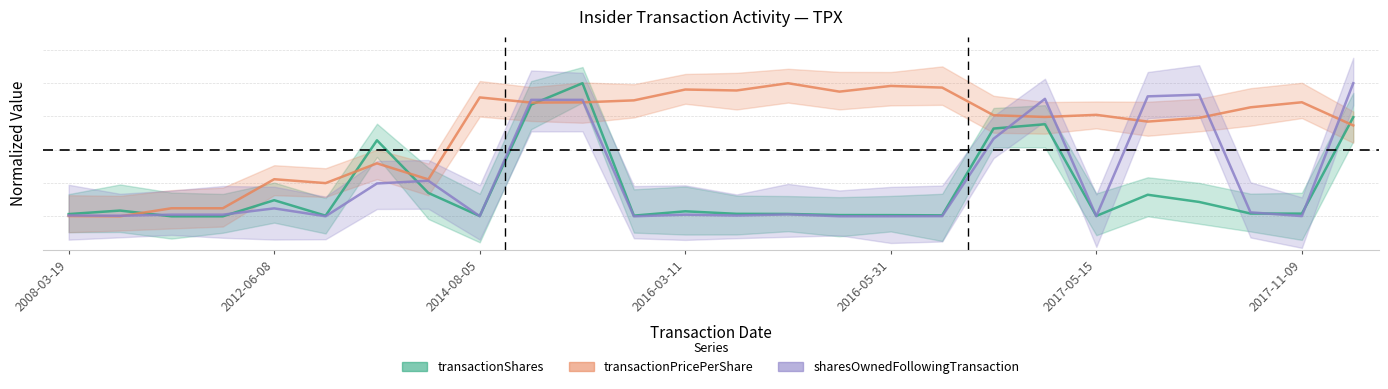

Which series has the largest range (max minus min)?

transactionShares